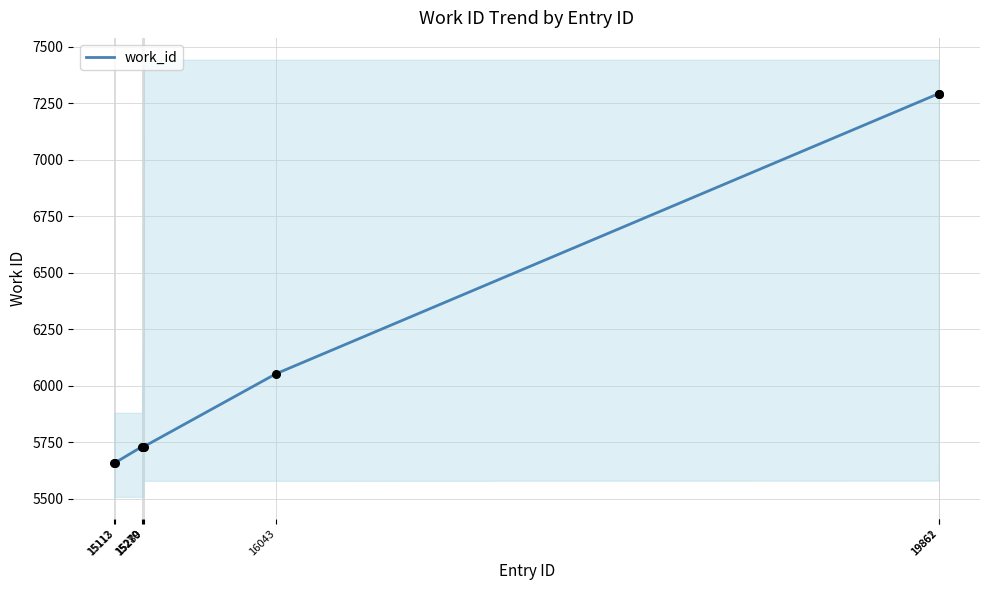

What is the ratio of the value at 19861 to the value at 15113?

1.3